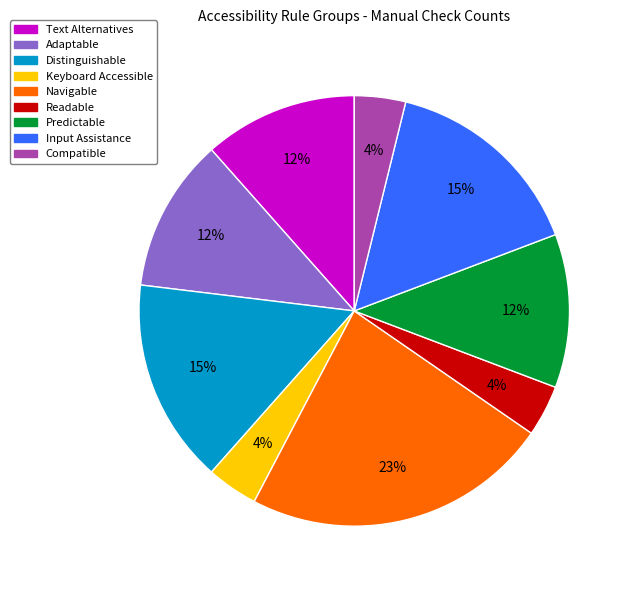

What is the largest slice in the pie chart?

Navigable